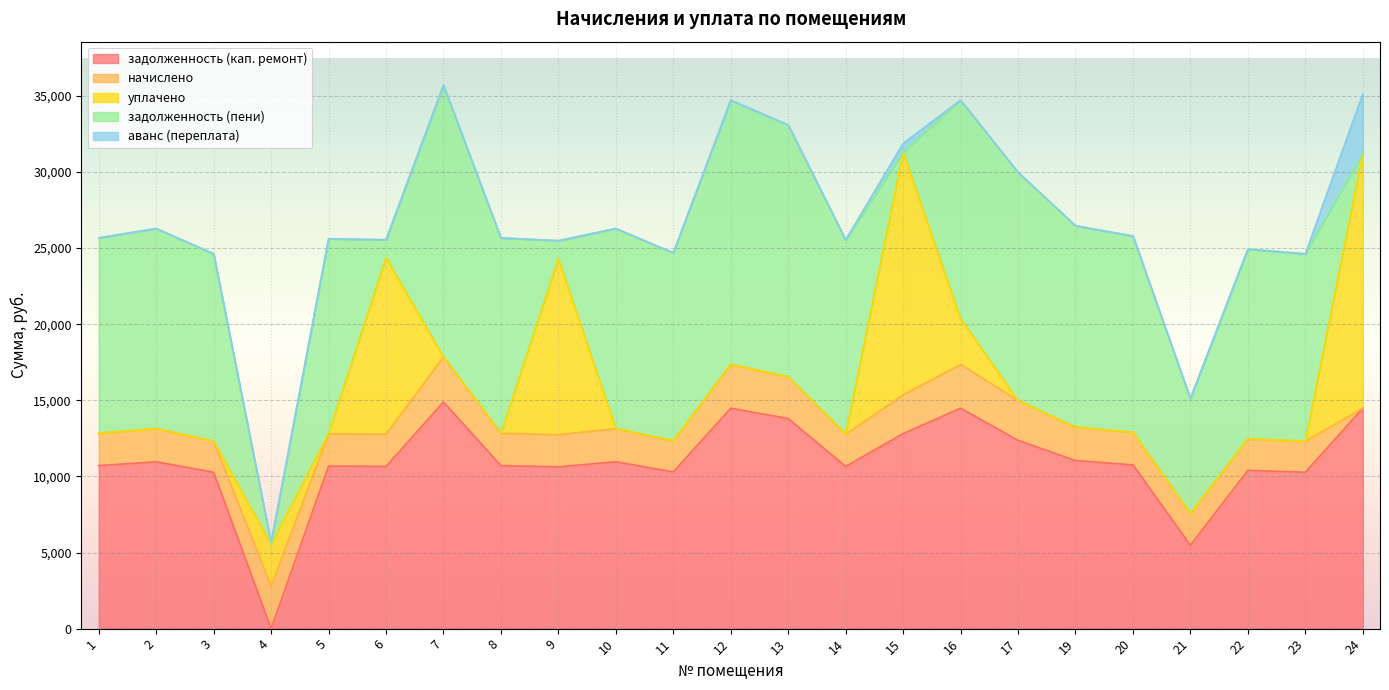

At which label does задолженность (пени) reach its minimum?

4